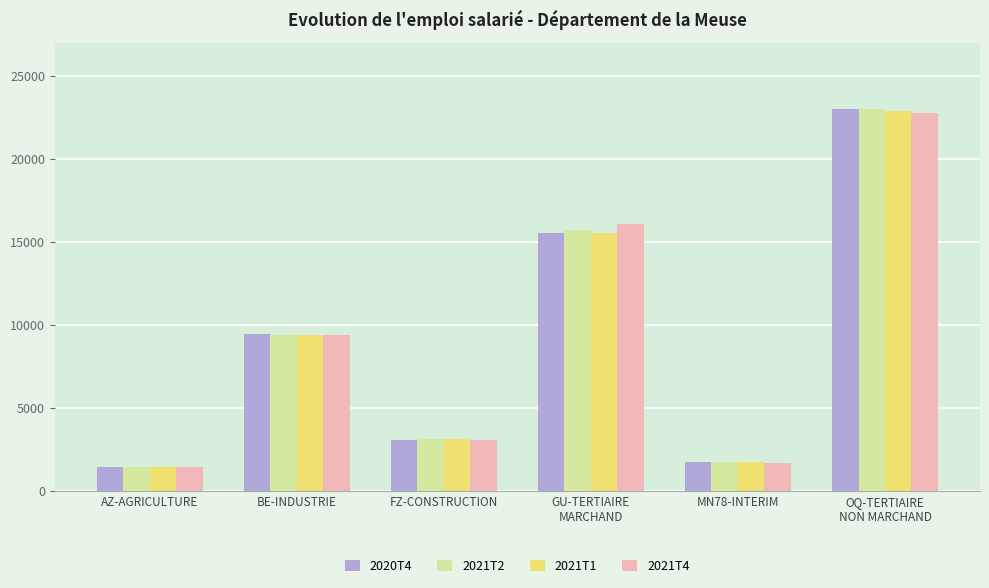

Which series has the largest range (max minus min)?

2020T4